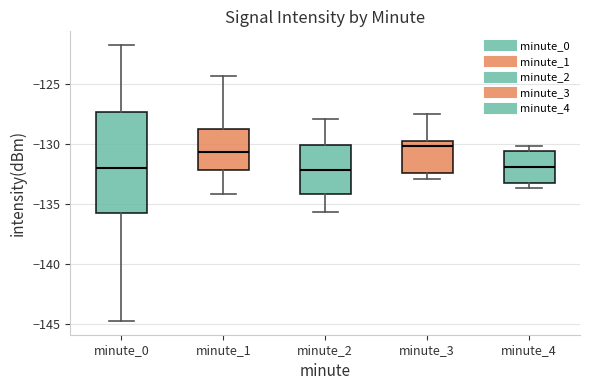

Where is the upper edge of the box for minute_1 on the y-axis? The values are not printed on the chart, so give them approximately, as read against the axis.

-128.5